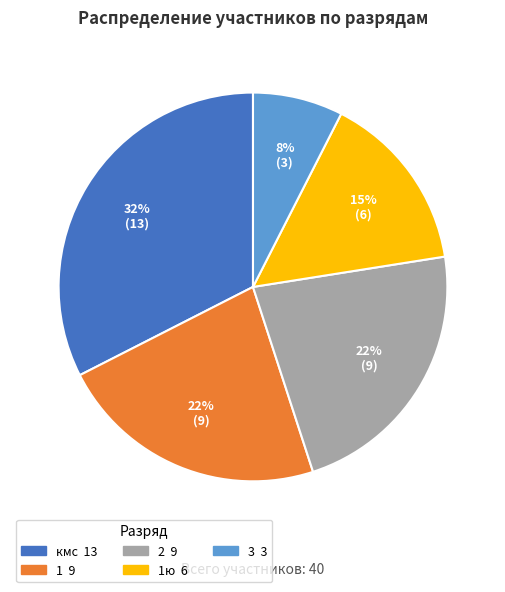

To the nearest percent, what is the average slice percentage?

20%